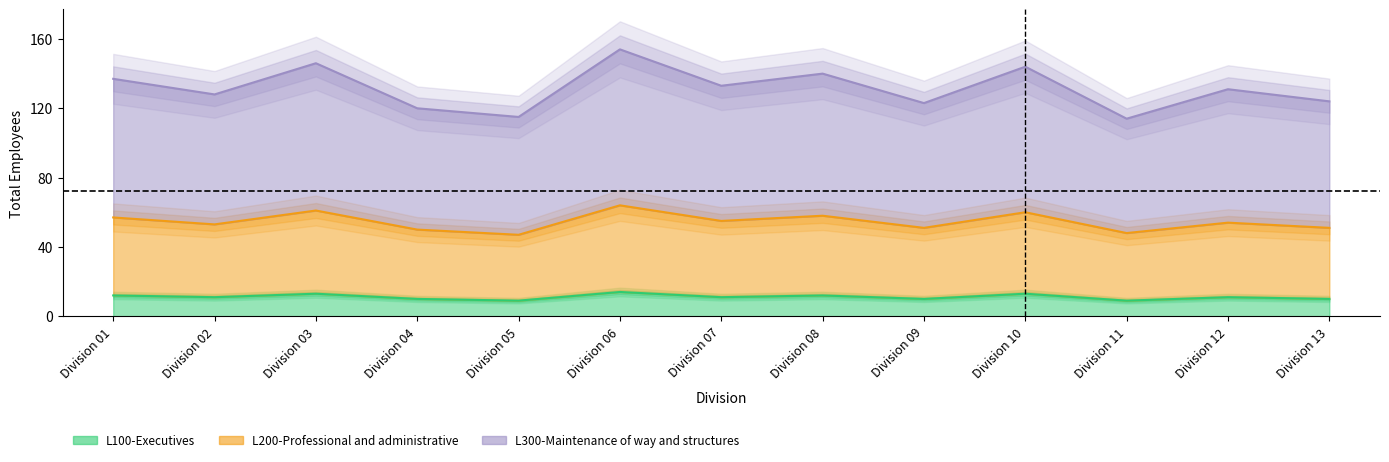

What is the value of the L100-Executives point at the 10th from the left?

13